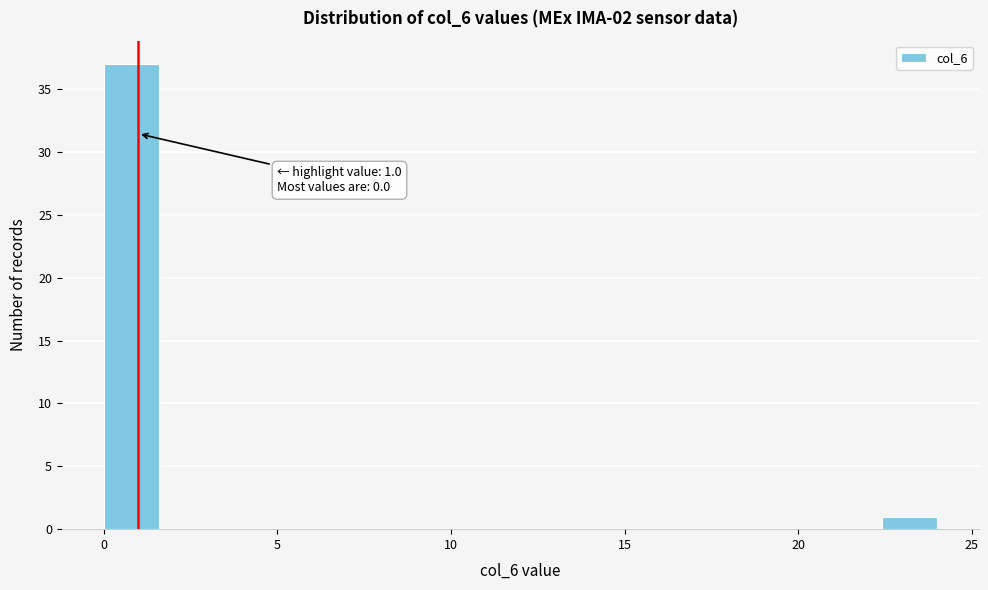

Around what value on the x-axis is the tallest bar? Give the approximate position of its centre, as read against the axis.

1.0